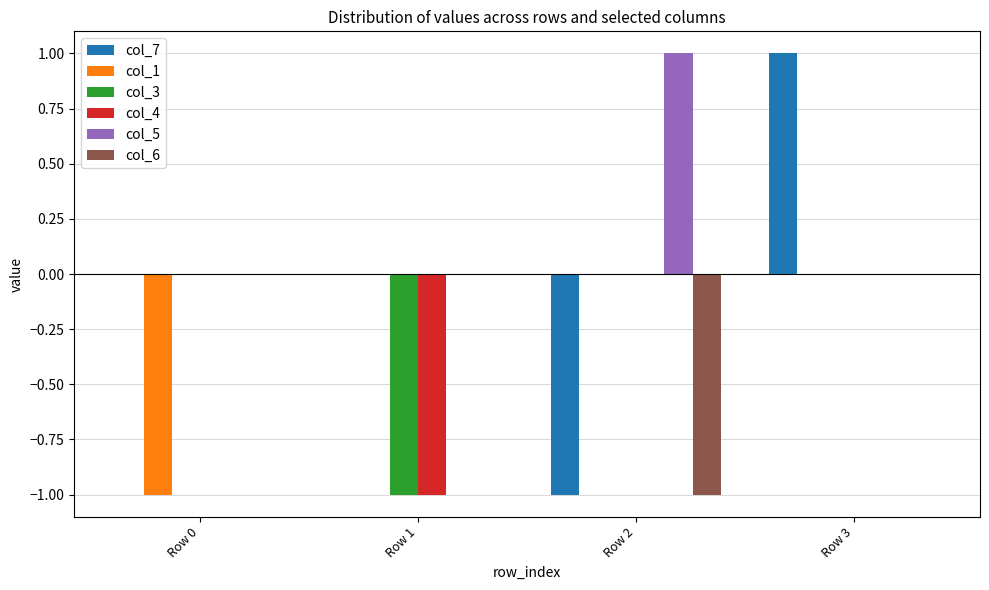

True or false: col_1 has a value of 0 at Row 1.

True